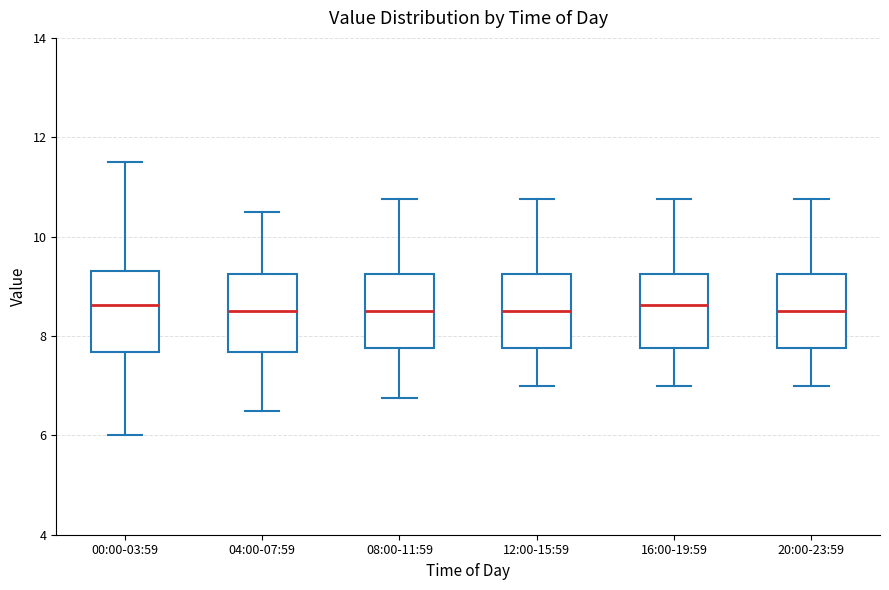

Reading left to right, transcribe this box plot: for each box, give where its median line is, the range the box spans, and where its two whiskers end, as read against the y-axis. The values are not printed on the chart, so give them approximately, as read against the axis.

00:00-03:59: median 8.6, box 7.6 to 9.4, whiskers 6.0 to 11.6
04:00-07:59: median 8.6, box 7.6 to 9.2, whiskers 6.6 to 10.6
08:00-11:59: median 8.6, box 7.8 to 9.2, whiskers 6.8 to 10.8
12:00-15:59: median 8.6, box 7.8 to 9.2, whiskers 7.0 to 10.8
16:00-19:59: median 8.6, box 7.8 to 9.2, whiskers 7.0 to 10.8
20:00-23:59: median 8.6, box 7.8 to 9.2, whiskers 7.0 to 10.8